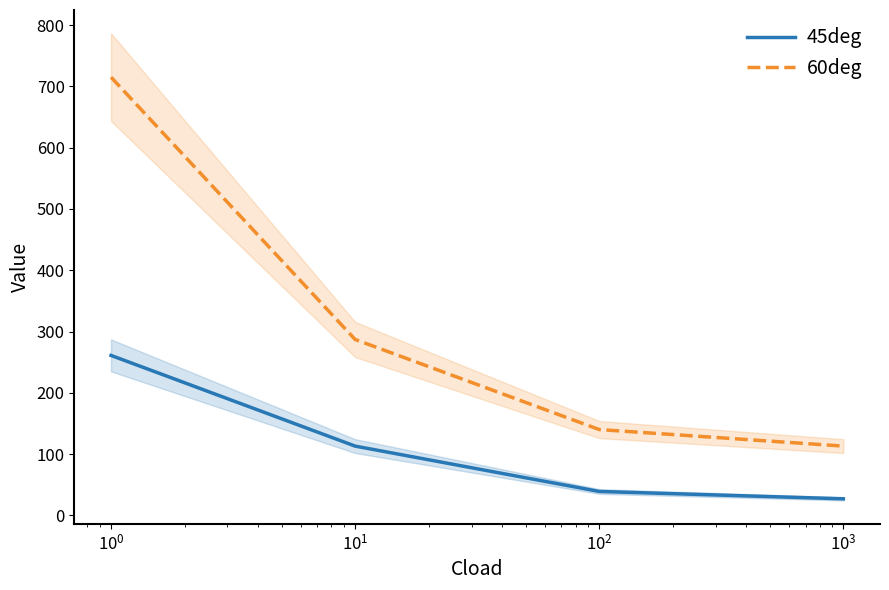

True or false: 60deg and 45deg intersect in this chart.

False